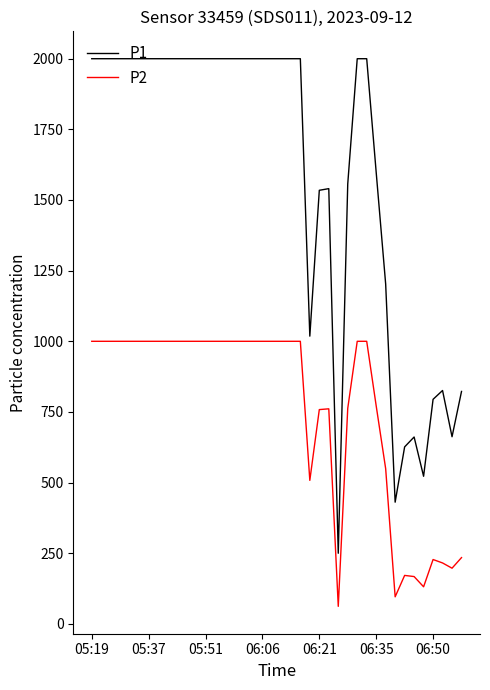

Which series has the largest total across all categories?

P1